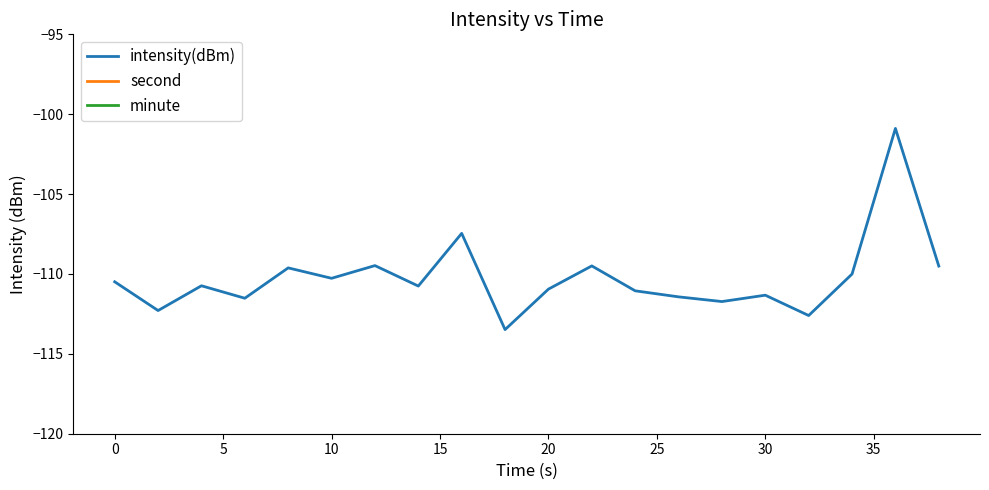

What is the highest value of the intensity(dBm) series?

-100.9